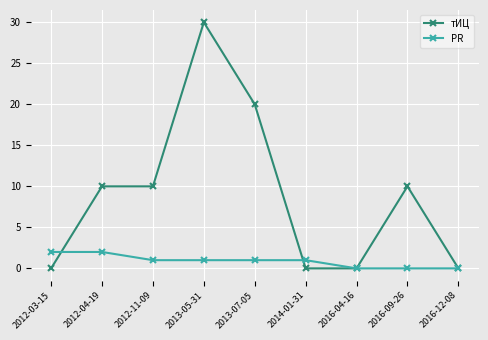

What is the label of the 6th point from the right?

2013-05-31